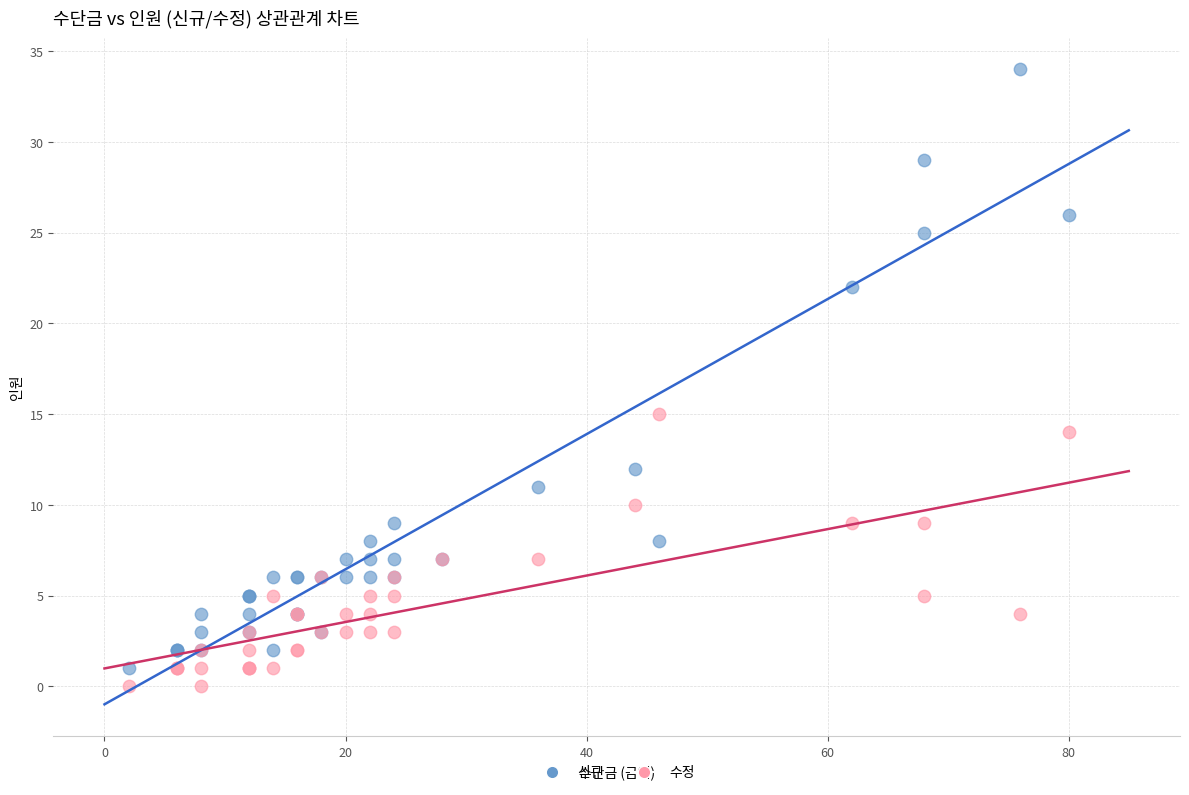

What is the X range (max minus min) for the scatter plot?

78